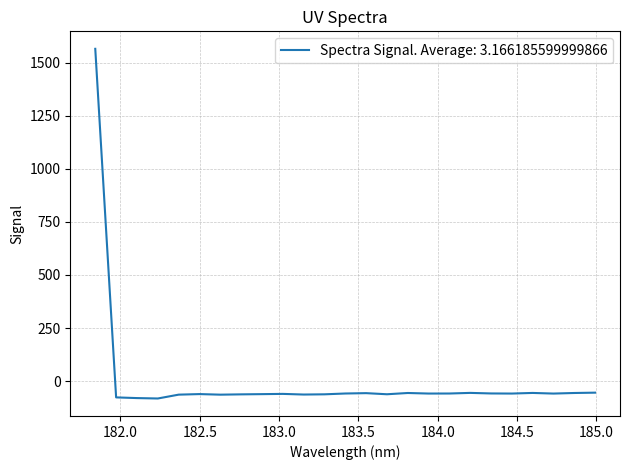

What is the difference between the maximum and minimum values?

1646.9